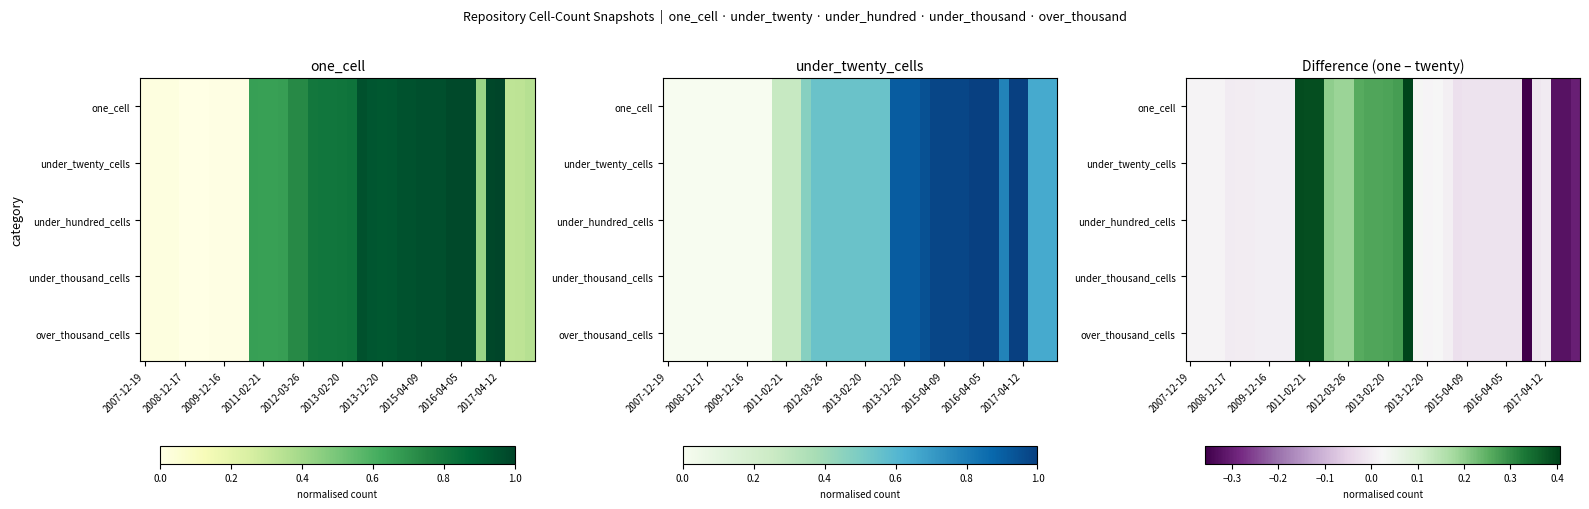

What is the minimum value shown in the chart?

-0.4